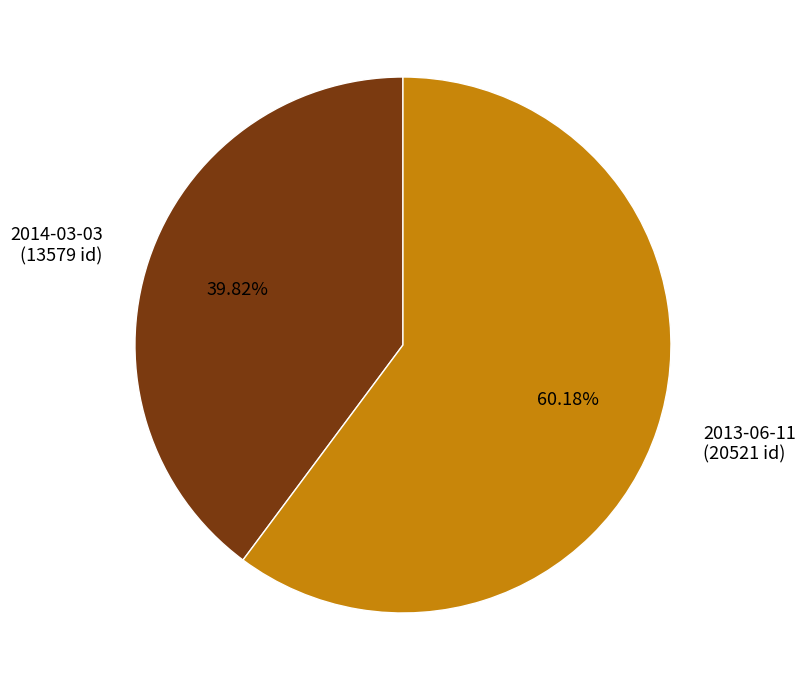

What portion of the pie excludes 2013-06-11?

39.8%